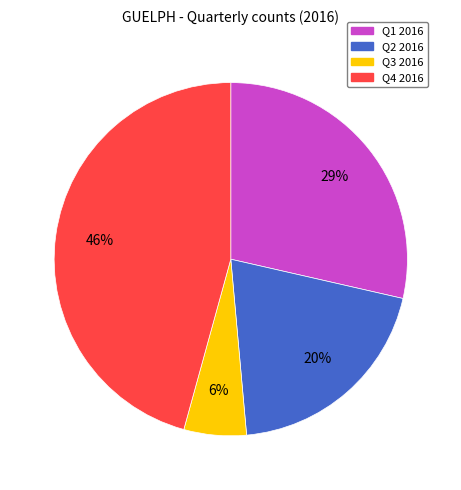

Is there any slice that represents more than half of the pie?

No